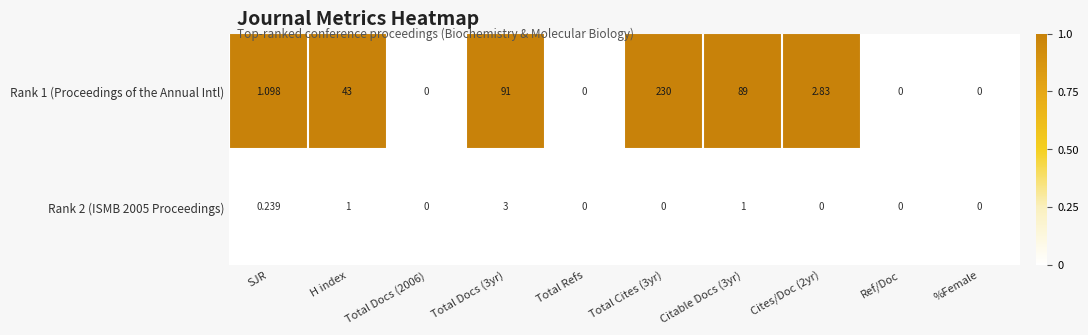

Is the value of Rank 1 (Proceedings of the Annual Intl) at Total Cites (3yr) greater than the value of Rank 2 (ISMB 2005 Proceedings) at Ref/Doc?

Yes